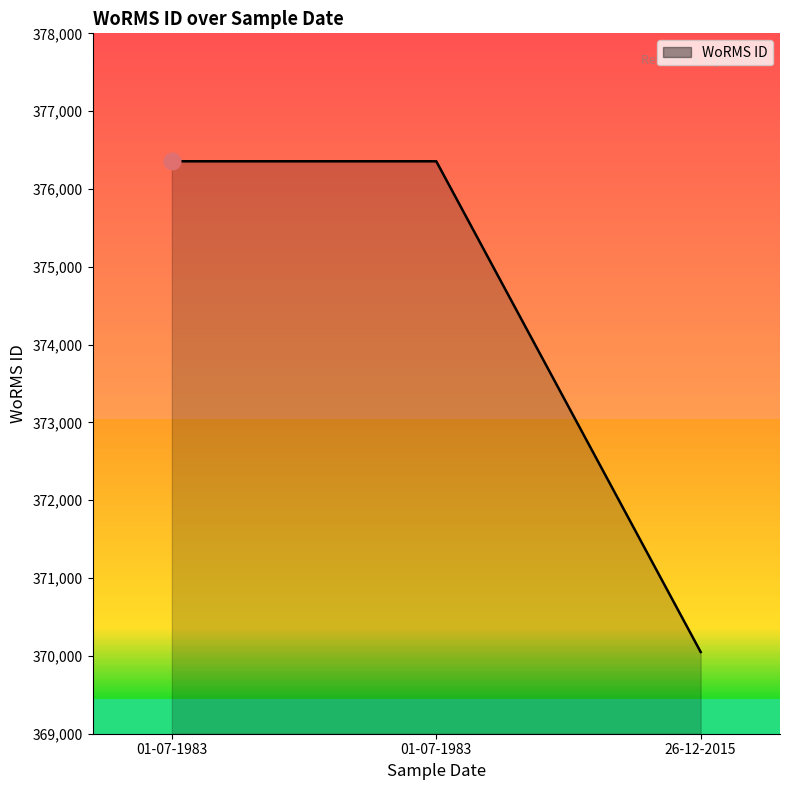

The chart shows a value of 144276 at 26-12-2015. True or false?

False